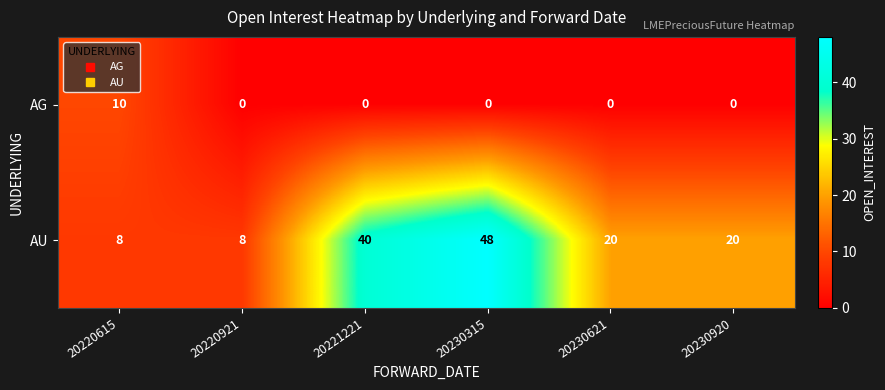

What is the spread (max minus min) of values at 20220615?

2